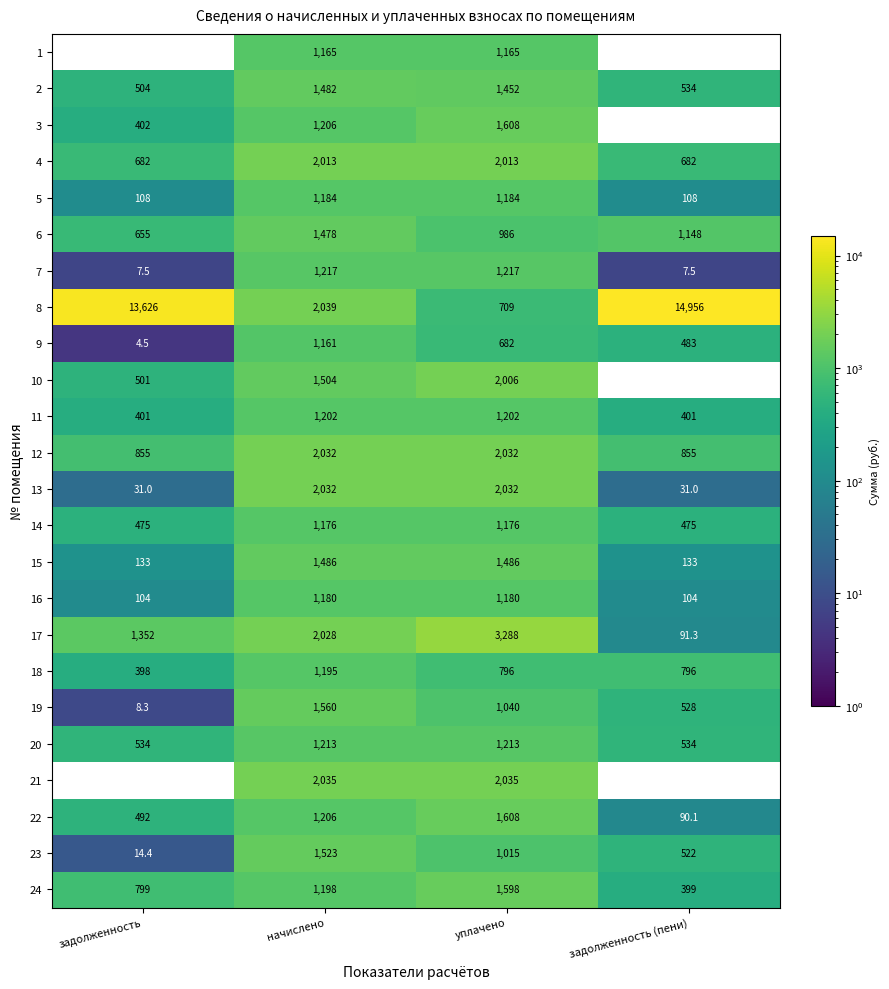

At which category does the chart reach its minimum across all series?

задолженность